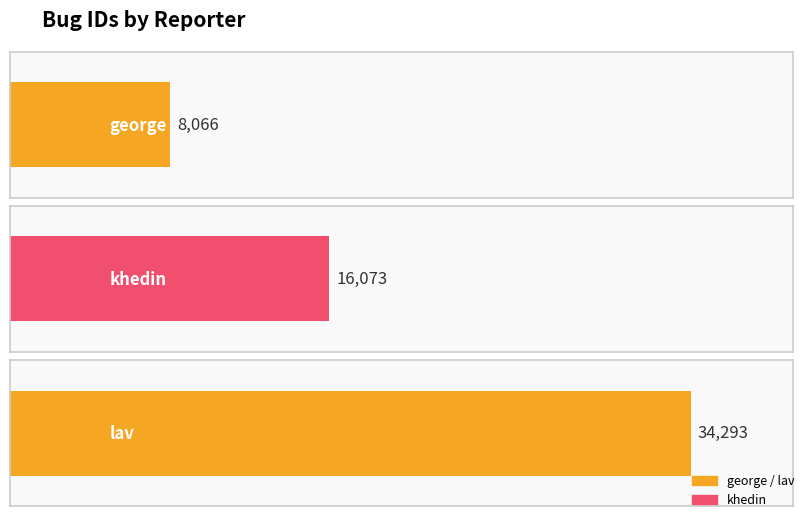

Which has a higher value, khedin or lav?

lav